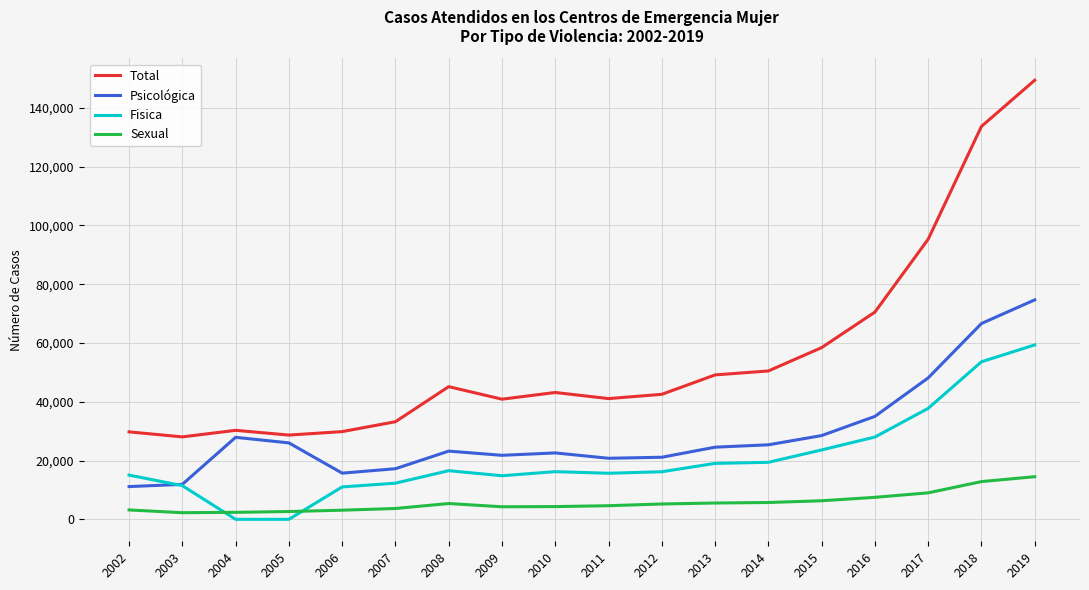

Which series has the widest spread of values?

Total